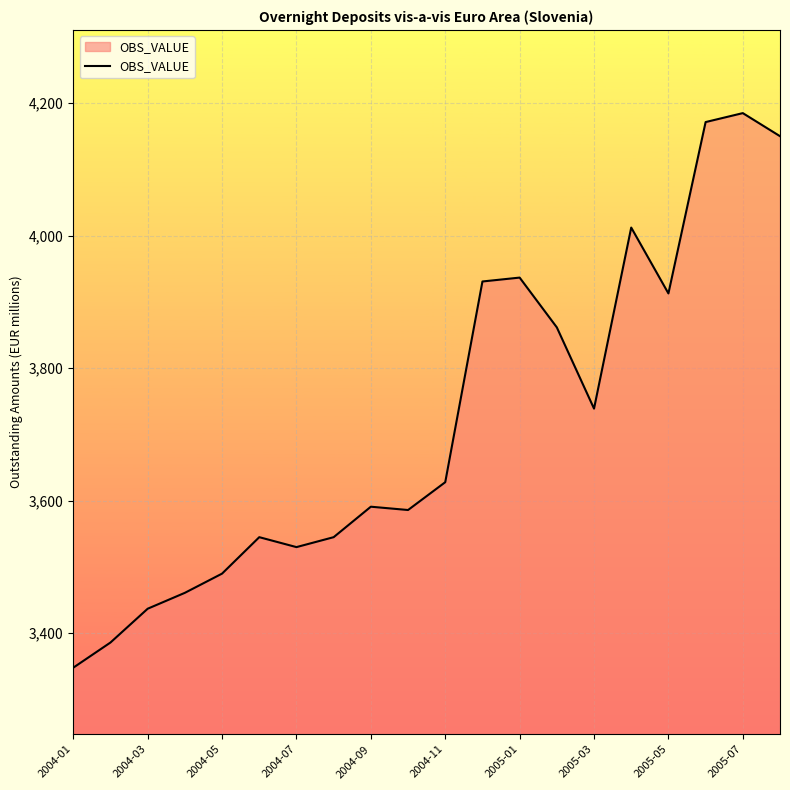

What is the difference between the maximum and minimum values?

837.1